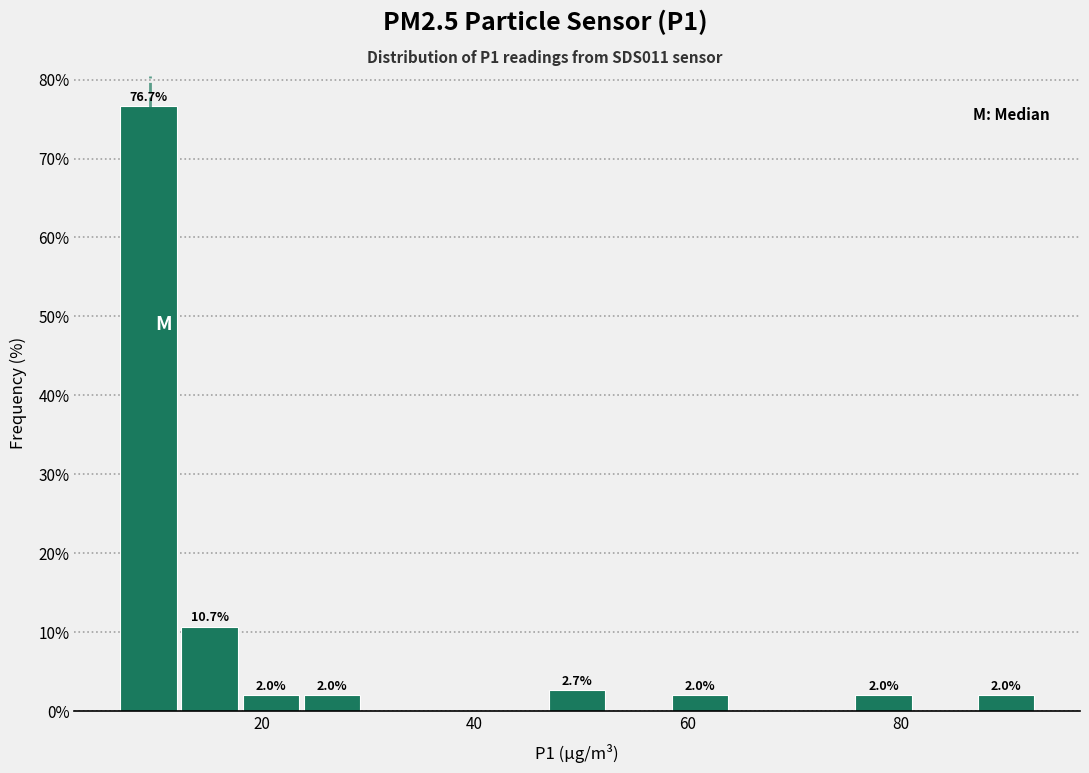

Around what value on the x-axis is the tallest bar? Give the approximate position of its centre, as read against the axis.

10